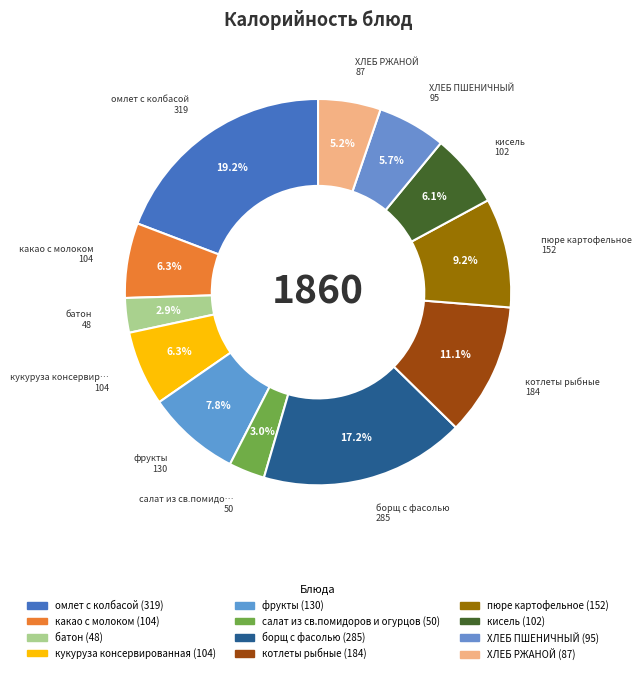

To the nearest percent, what is the difference between the largest and smallest slice percentages?

16%